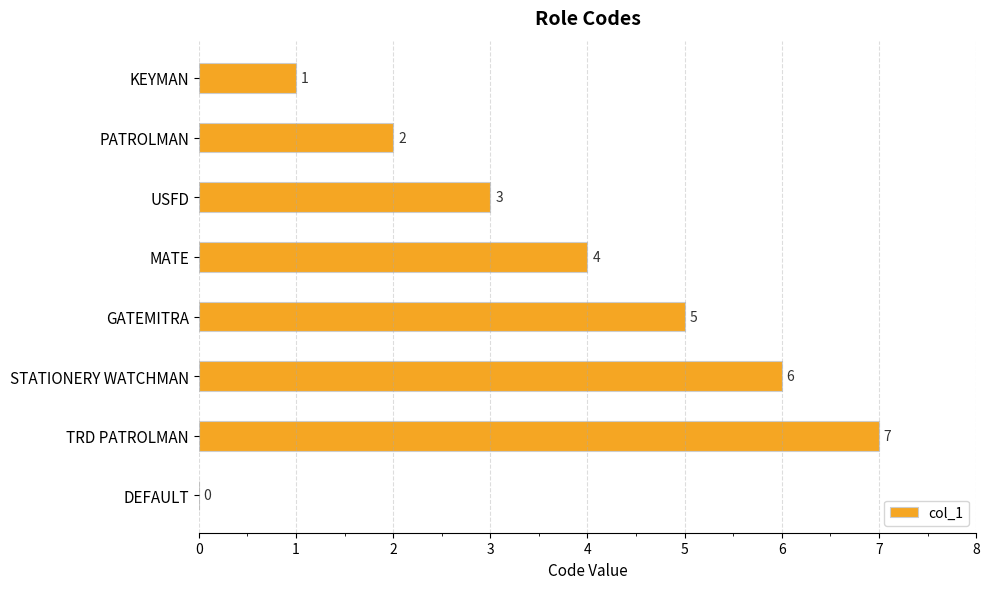

Reading top to bottom, what are all the values shown in this chart?

KEYMAN=1	PATROLMAN=2	USFD=3	MATE=4	GATEMITRA=5	STATIONERY WATCHMAN=6	TRD PATROLMAN=7	DEFAULT=0